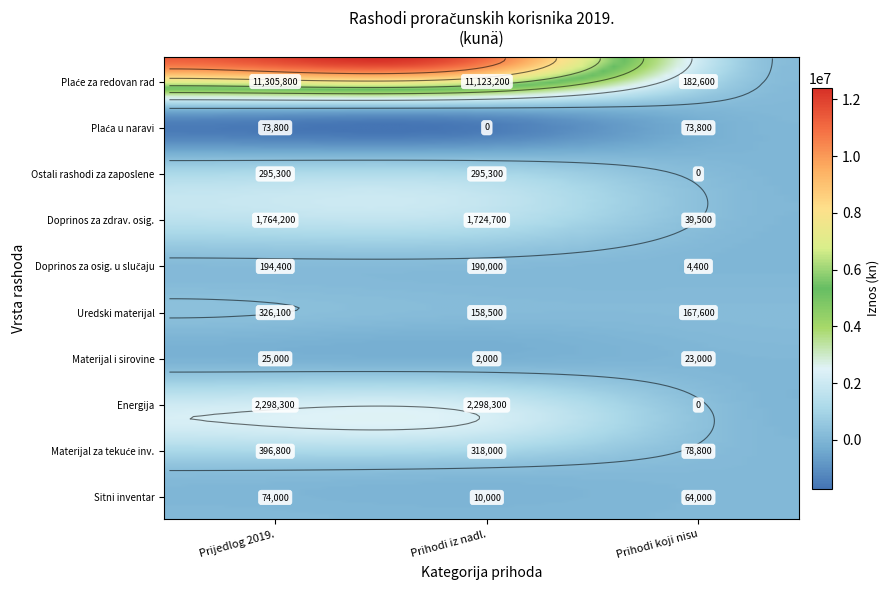

What is the maximum value shown in the chart?

11305800